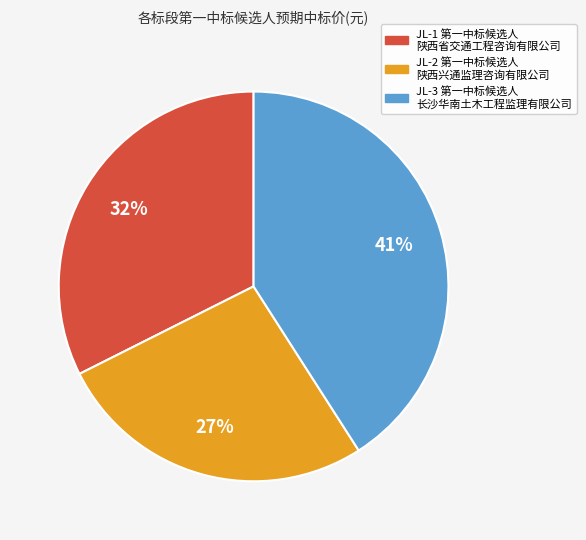

How many segments does this pie chart have?

3